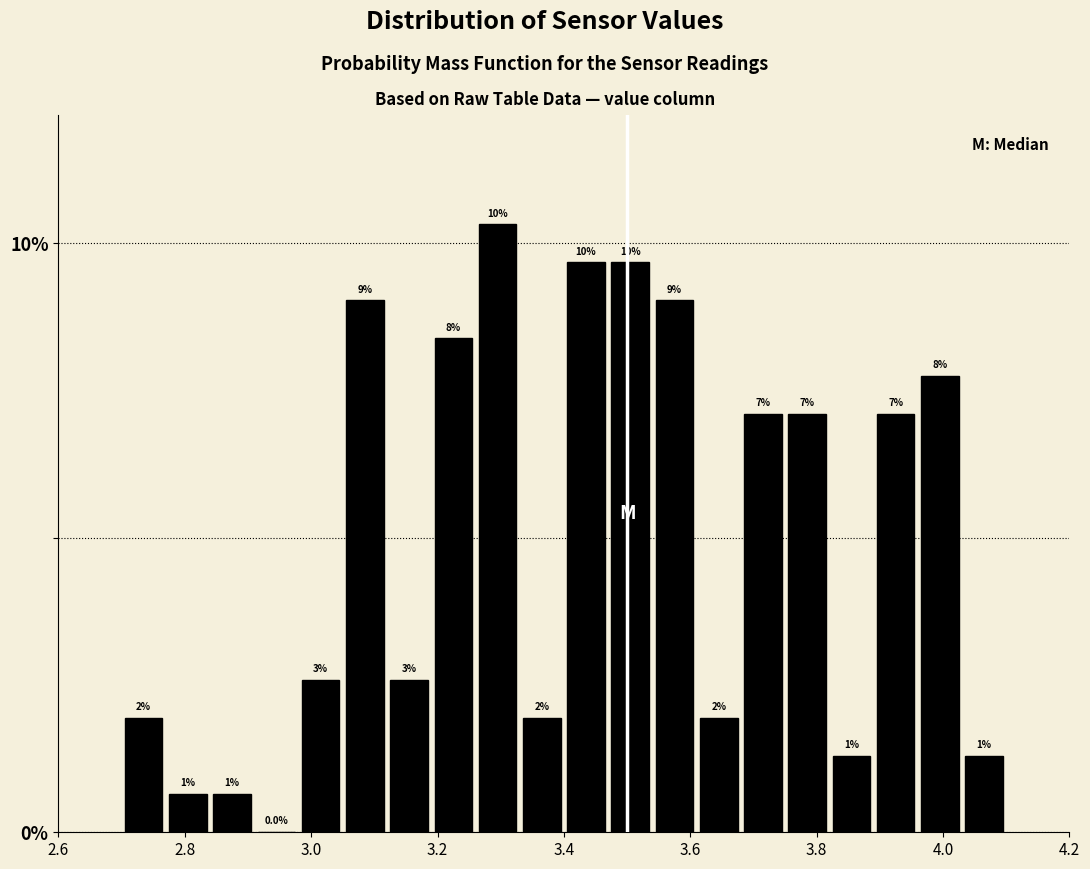

Around what value on the x-axis is the tallest bar? Give the approximate position of its centre, as read against the axis.

3.30